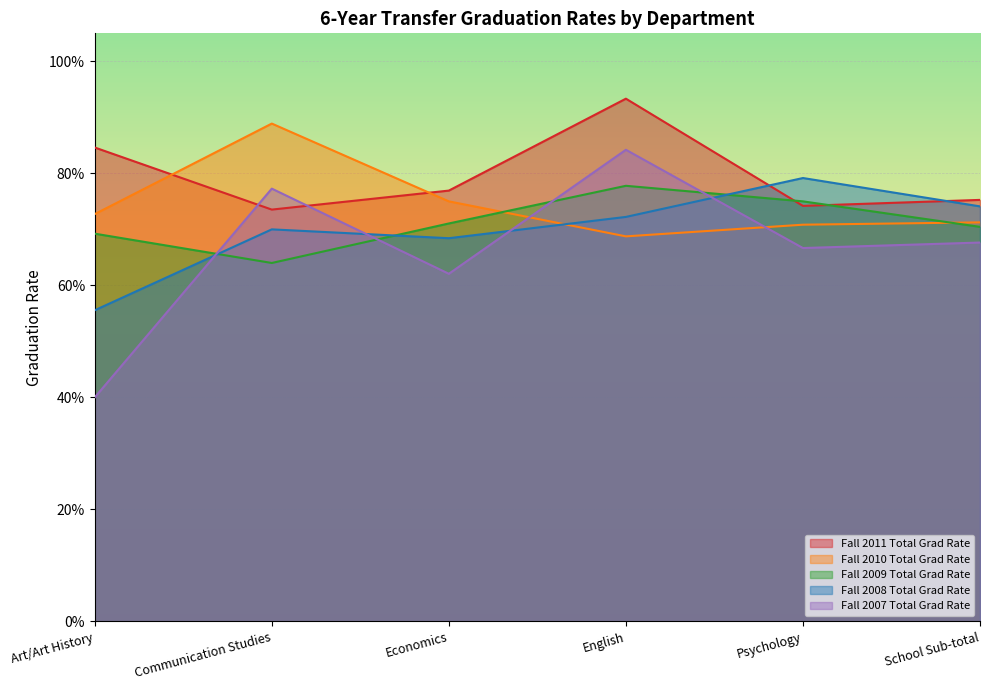

How many Fall 2007 Total Grad Rate values are between 0 and 1?

6